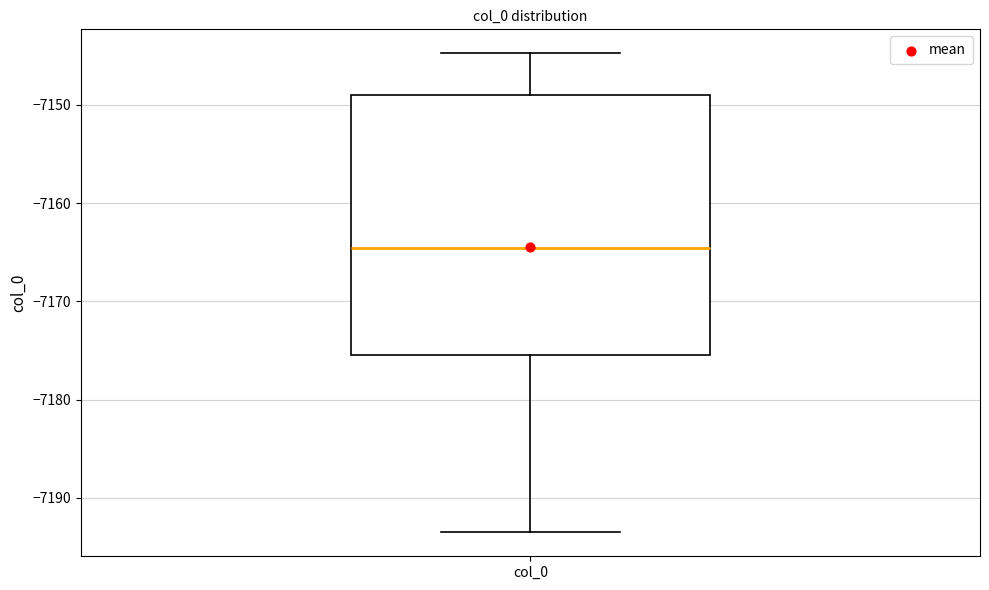

Transcribe this box plot: give where the median line is, the range the box spans, and where the two whiskers end, as read against the y-axis. The values are not printed on the chart, so give them approximately, as read against the axis.

median -7165, box -7175 to -7149, whiskers -7194 to -7145